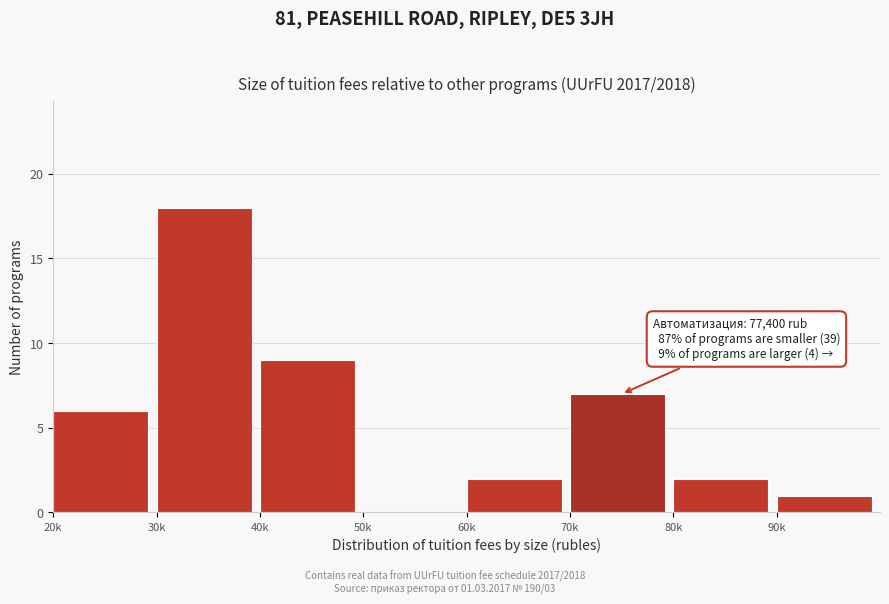

Reading right to left, extract all data points from this chart.

90k=1	80k=2	70k=7	60k=2	50k=0	40k=9	30k=18	20k=6